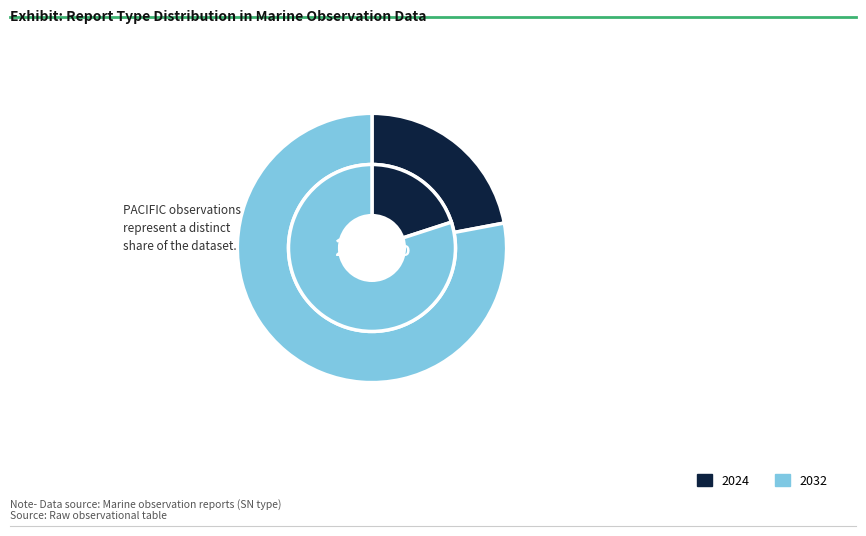

Combined, do 33 and 27 account for over 50%?

No